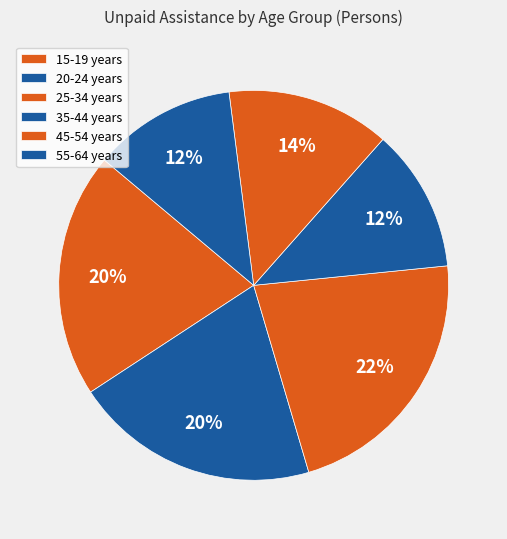

Is there a majority slice in this chart?

No